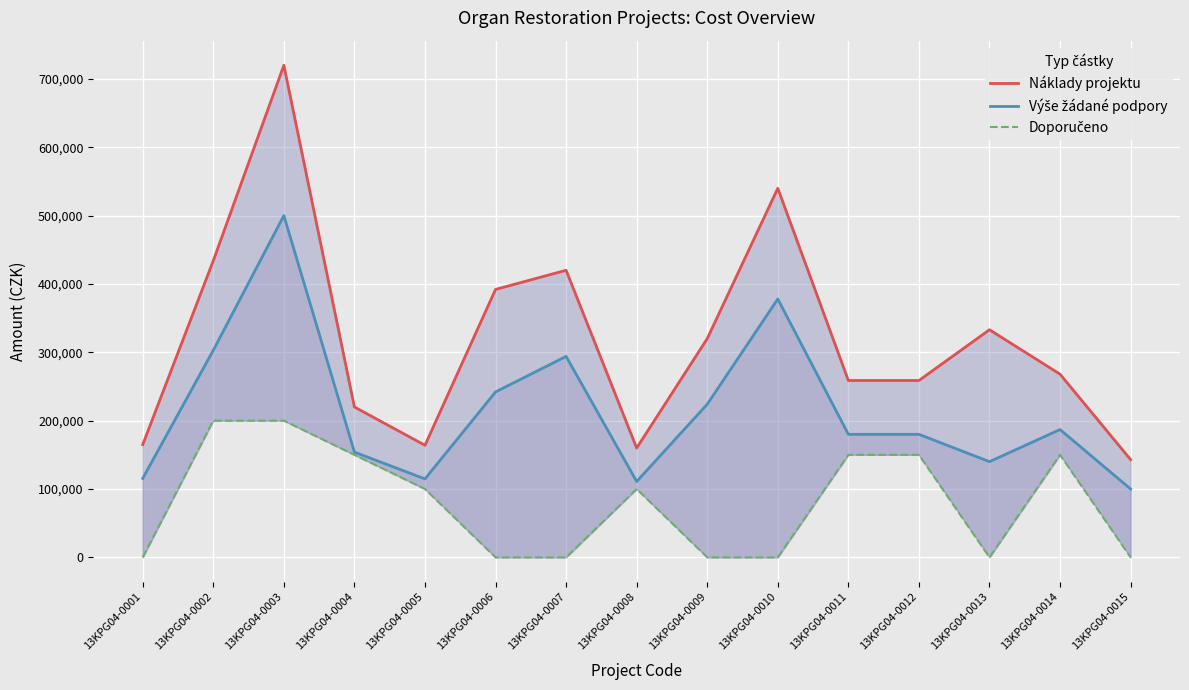

Rank the categories by Výše žádané podpory value from lowest to highest.

13KPG04-0015, 13KPG04-0008, 13KPG04-0005, 13KPG04-0001, 13KPG04-0013, 13KPG04-0004, 13KPG04-0011, 13KPG04-0012, 13KPG04-0014, 13KPG04-0009, 13KPG04-0006, 13KPG04-0007, 13KPG04-0002, 13KPG04-0010, 13KPG04-0003